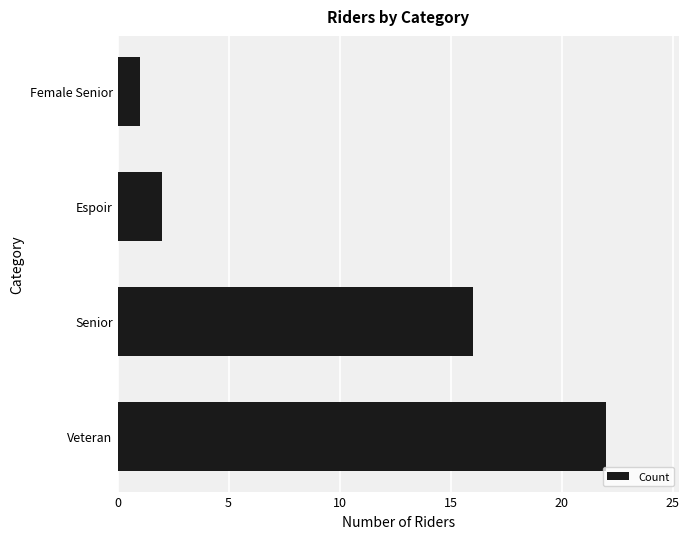

Reading bottom to top, transcribe all the data shown in this chart.

22	16	2	1